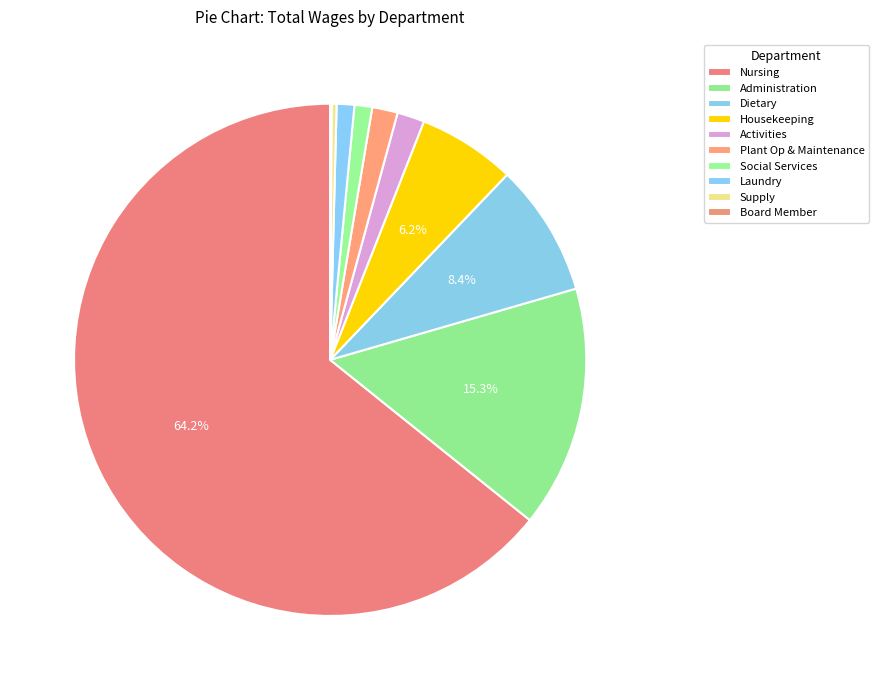

True or false: Housekeeping accounts for 6% of the total.

True